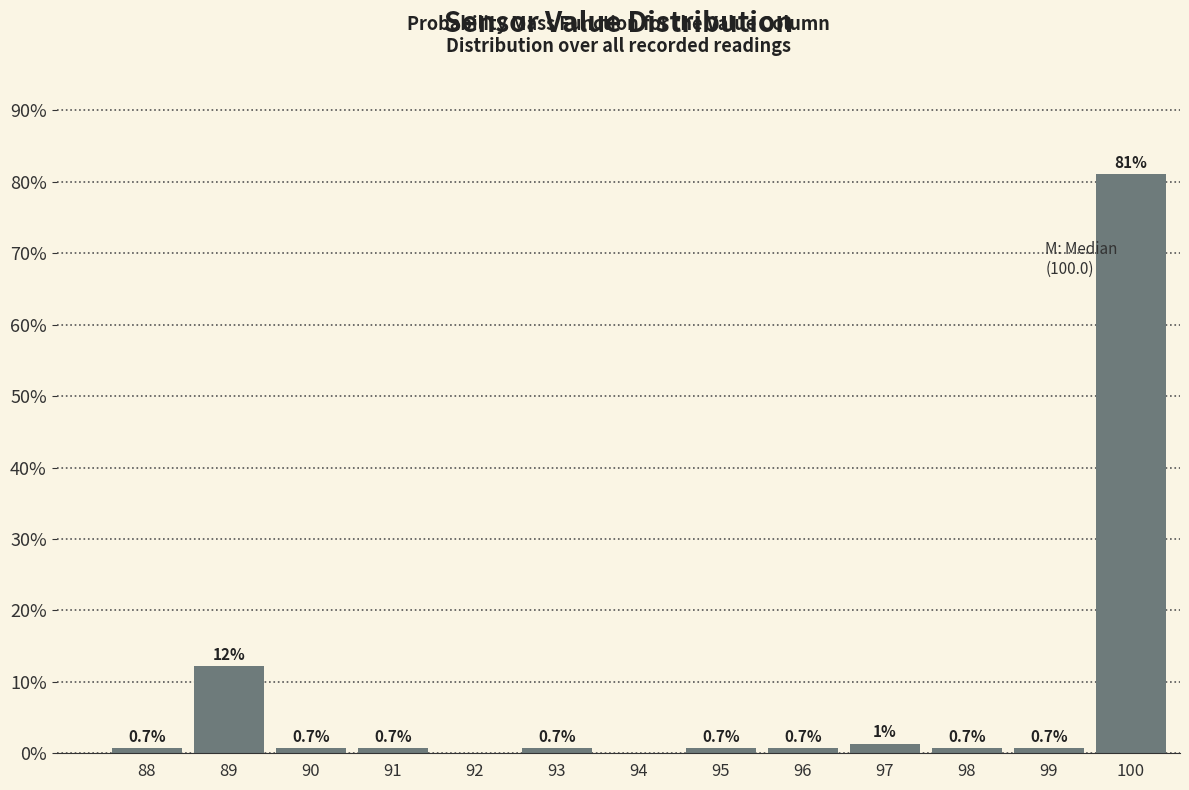

Which has a higher value, 98 or 92?

98